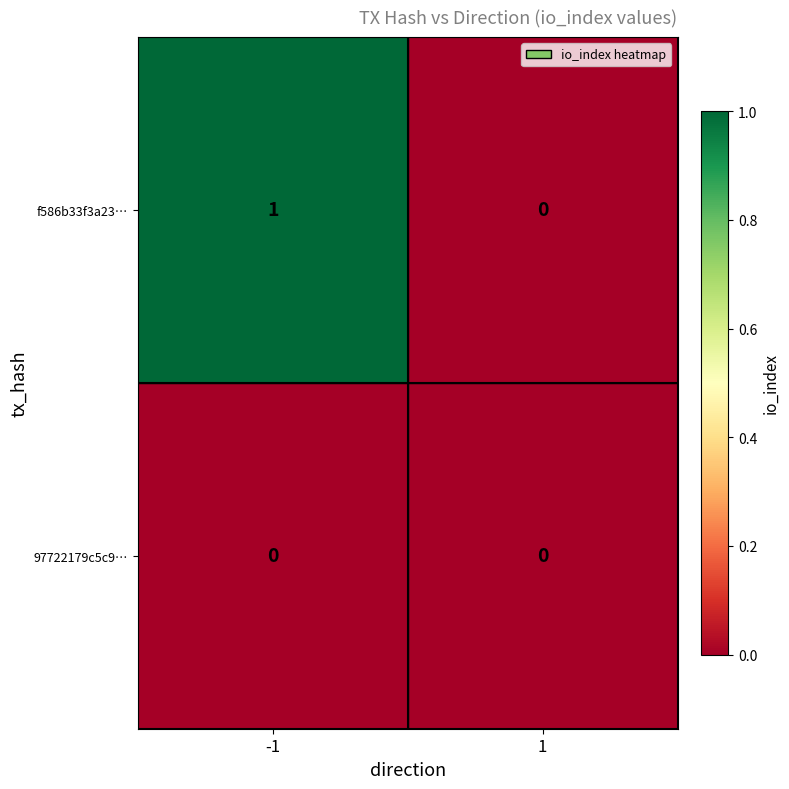

What is the total value across all series at -1?

1